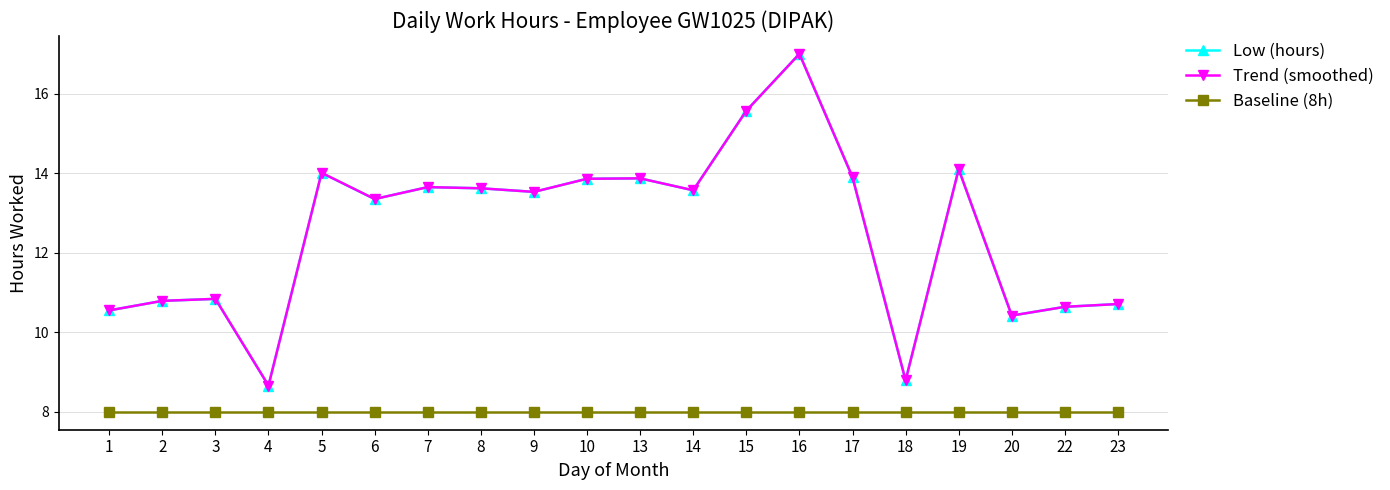

Reading left to right, list all the values displayed in this chart.

Low (hours): 10.6	10.8	10.8	8.7	14.0	13.3	13.7	13.6	13.5	13.9	13.9	13.6	15.6	17.0	13.9	8.8	14.1	10.4	10.6	10.7
Trend (smoothed): 10.6	10.8	10.8	8.7	14.0	13.3	13.7	13.6	13.5	13.9	13.9	13.6	15.6	17.0	13.9	8.8	14.1	10.4	10.6	10.7
Baseline (8h): 8.0	8.0	8.0	8.0	8.0	8.0	8.0	8.0	8.0	8.0	8.0	8.0	8.0	8.0	8.0	8.0	8.0	8.0	8.0	8.0